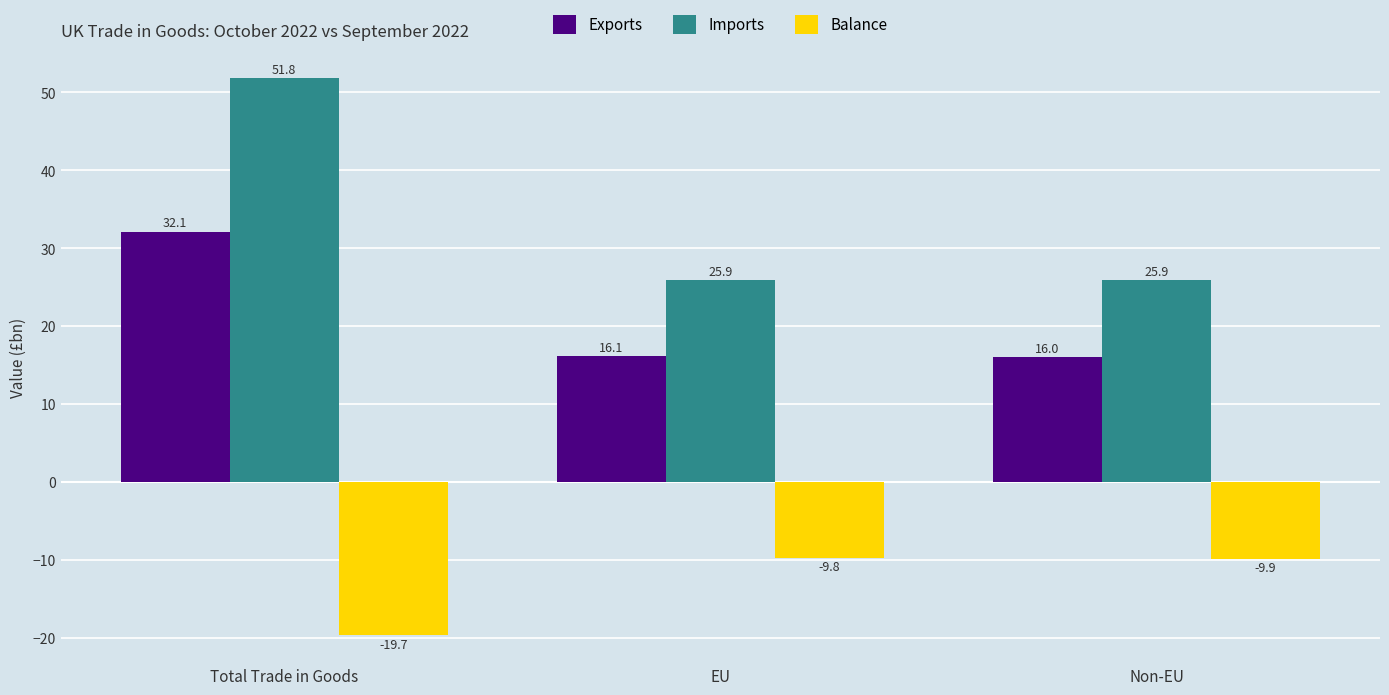

Which category has the lowest value in the Exports series?

Non-EU